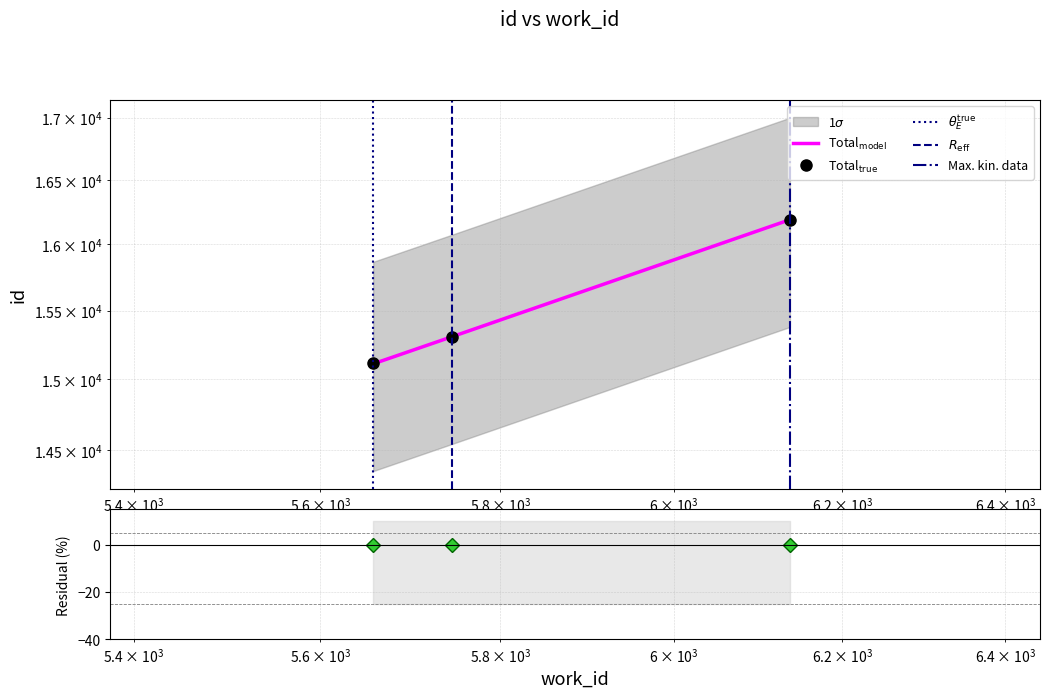

How many values are below 15305?

1